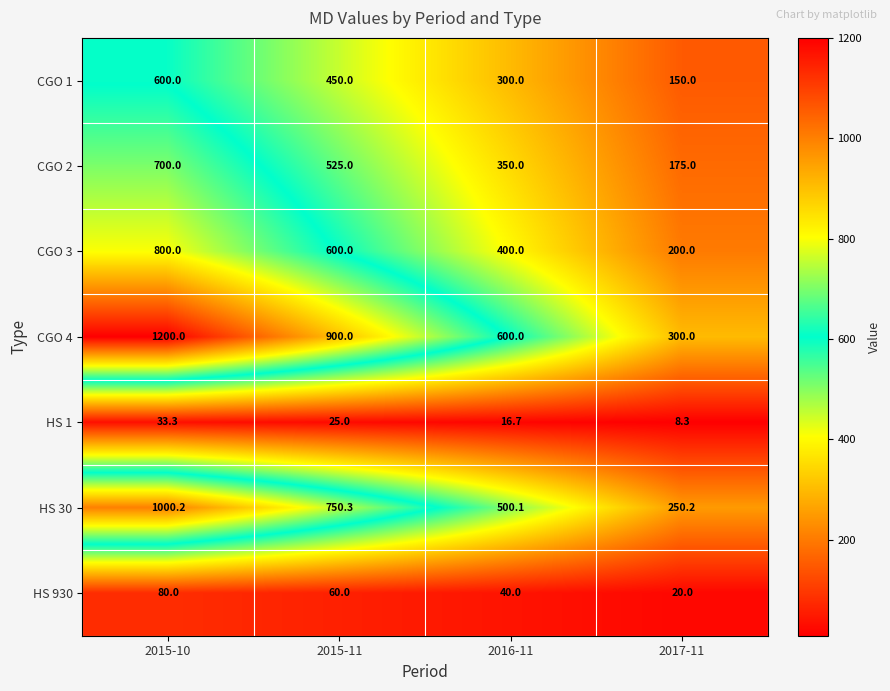

Which label corresponds to the smallest value in the chart?

2017-11